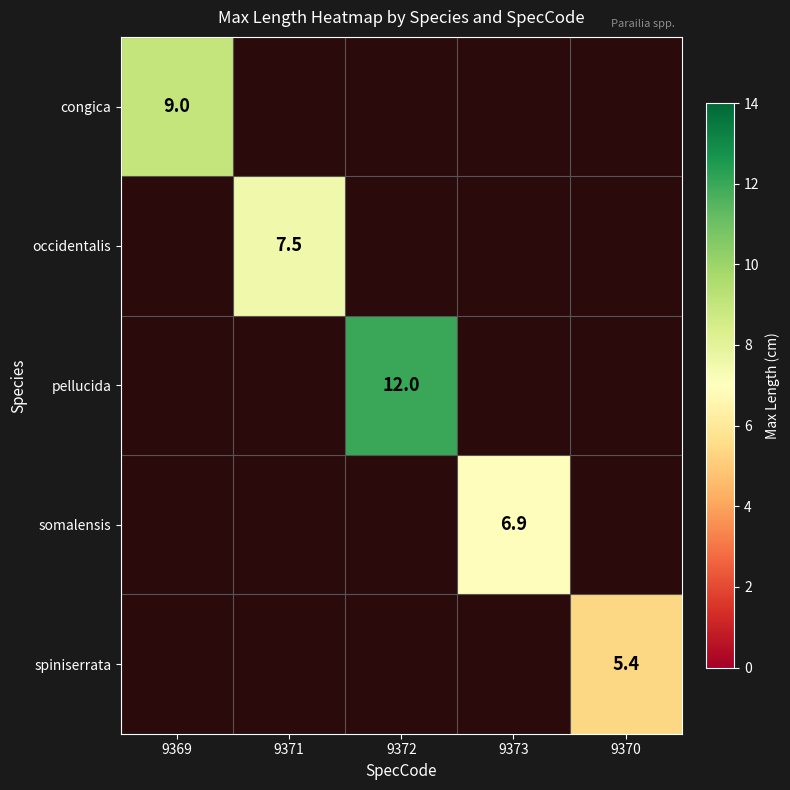

The value of somalensis at 9373 is 9.0. True or false?

False